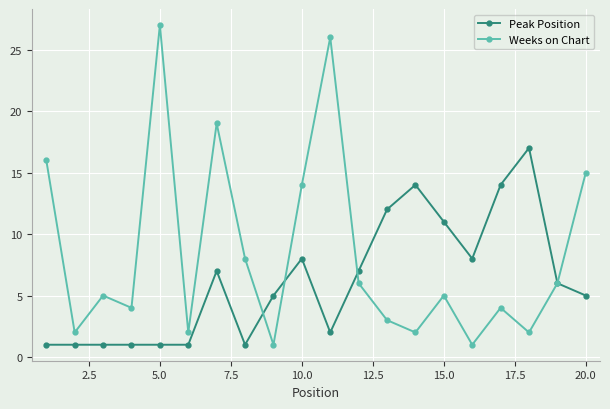

What is the average value of the Peak Position series?

6